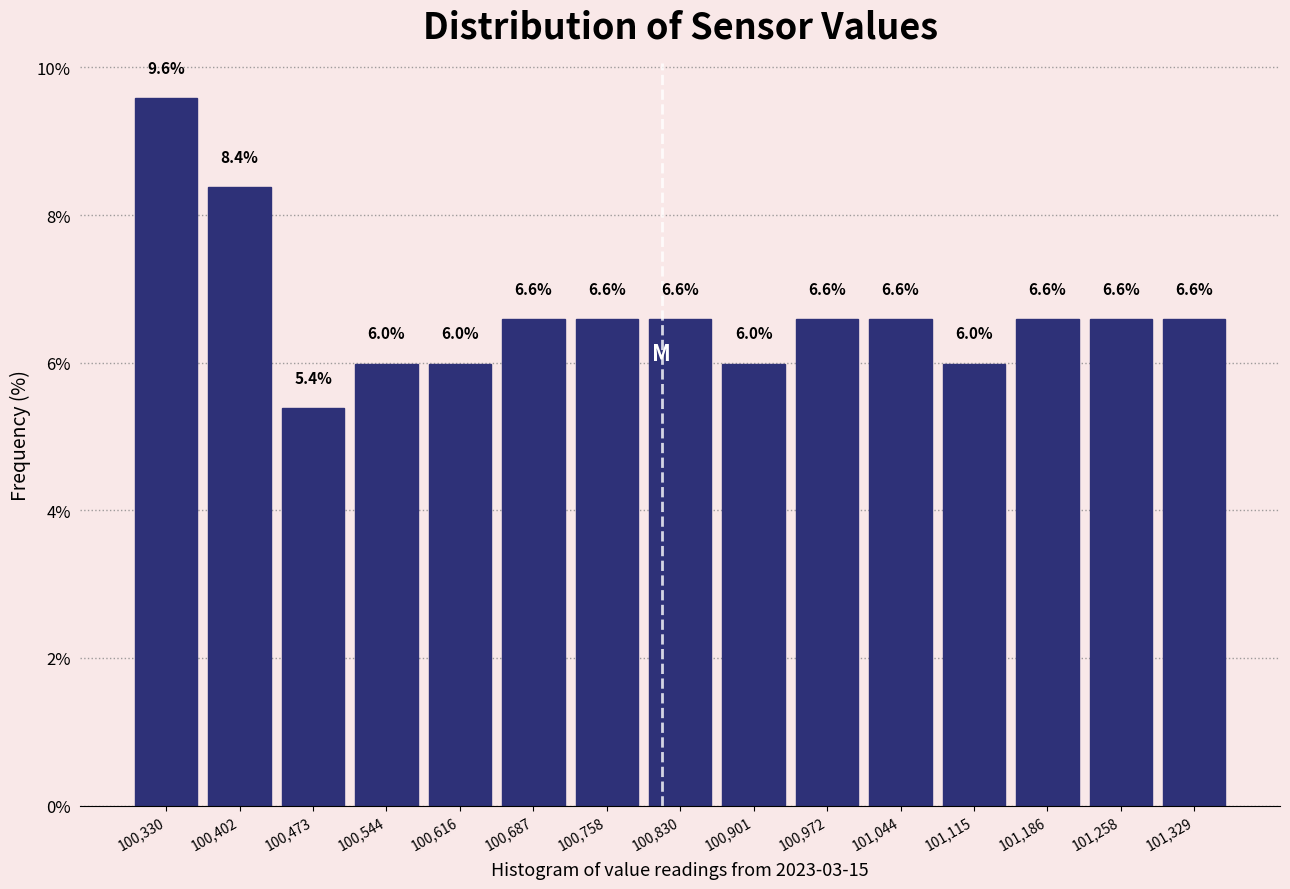

Which range on the x-axis has the tallest bar?

100300 to 100370